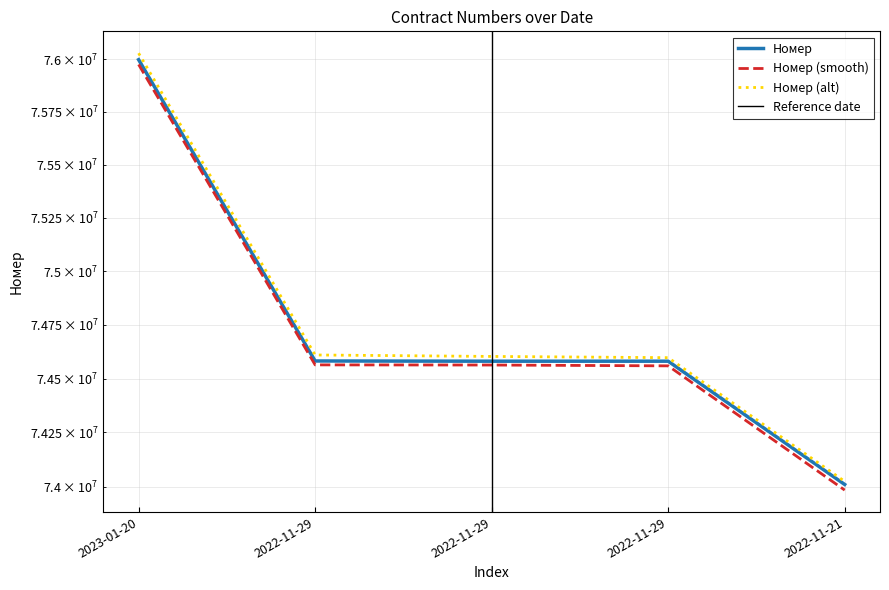

What is the label of the 5th point from the left?

2022-11-21